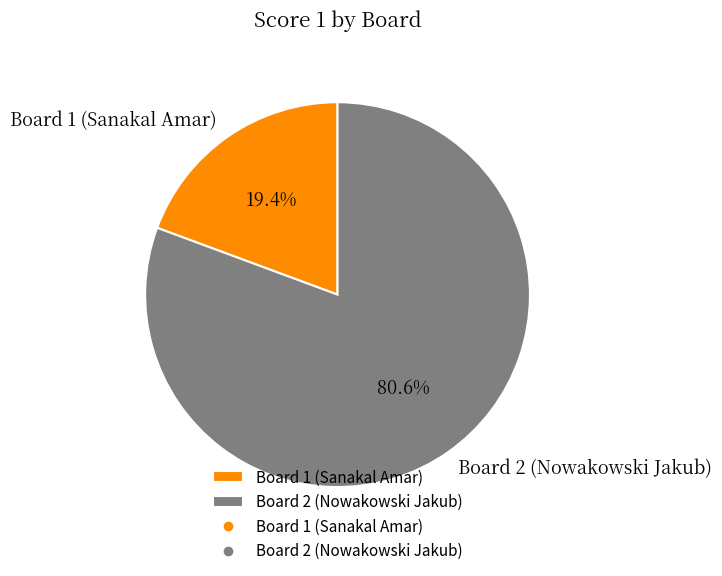

Is it true that Board 2 (Nowakowski Jakub) is 81% of the pie?

True